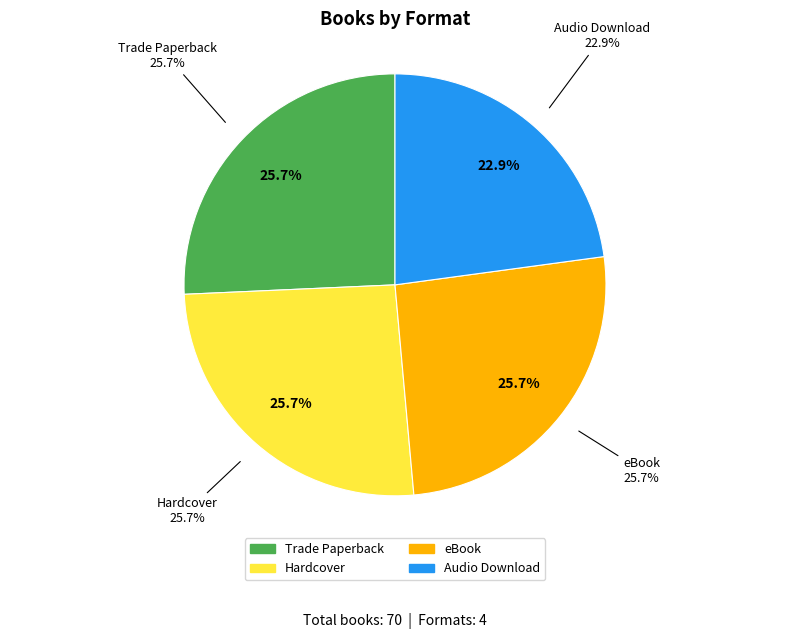

The Audio Download slice represents 8% of the pie. True or false?

False